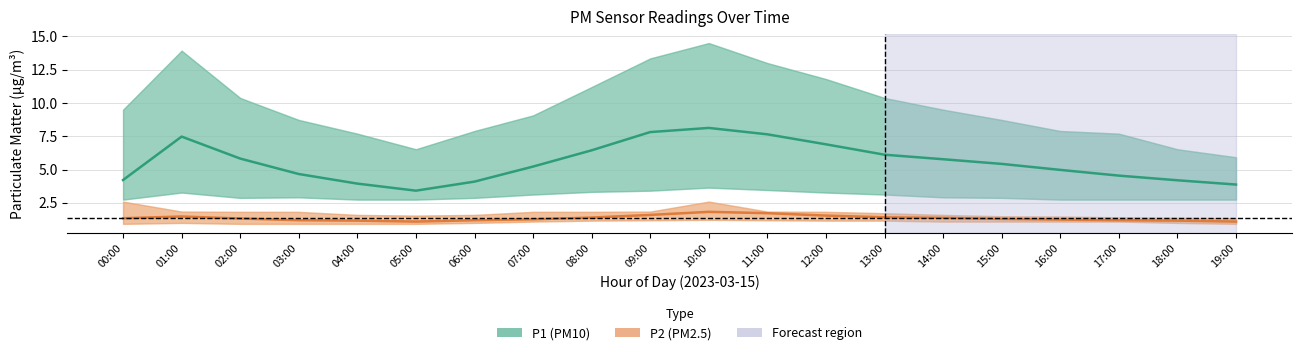

What position from the left is 15:00?

16